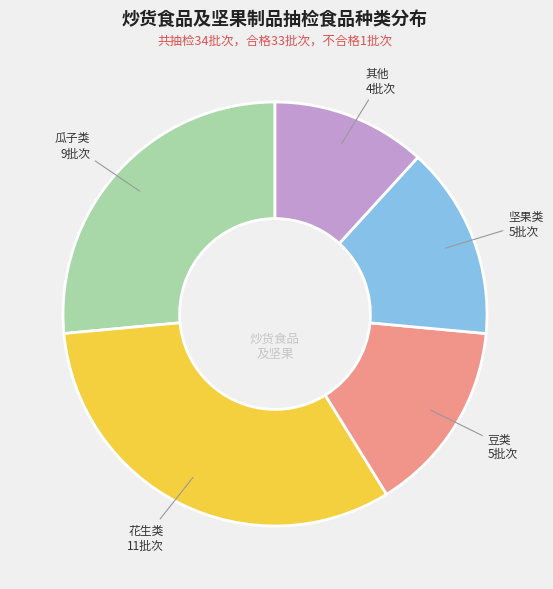

The 豆类 slice represents 1% of the pie. True or false?

False